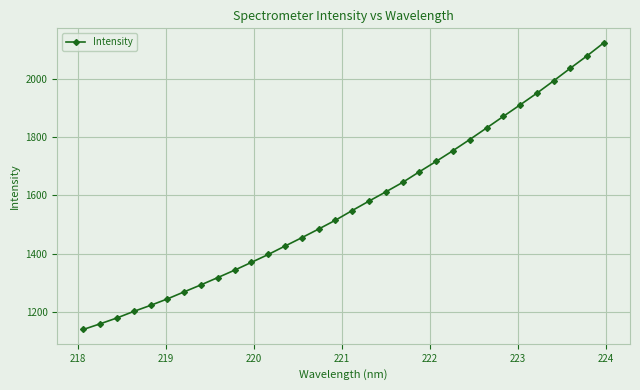

Count the number of data series in this chart.

1